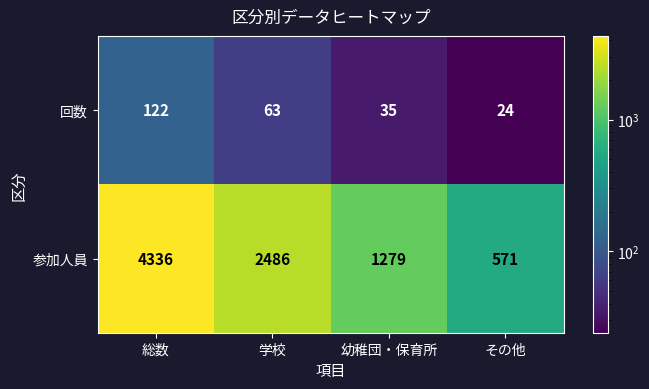

Which series has the largest range (max minus min)?

参加人員